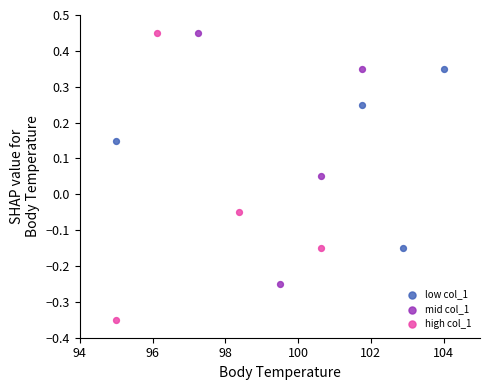

What are all the series names shown in the legend?

low col_1, mid col_1, high col_1